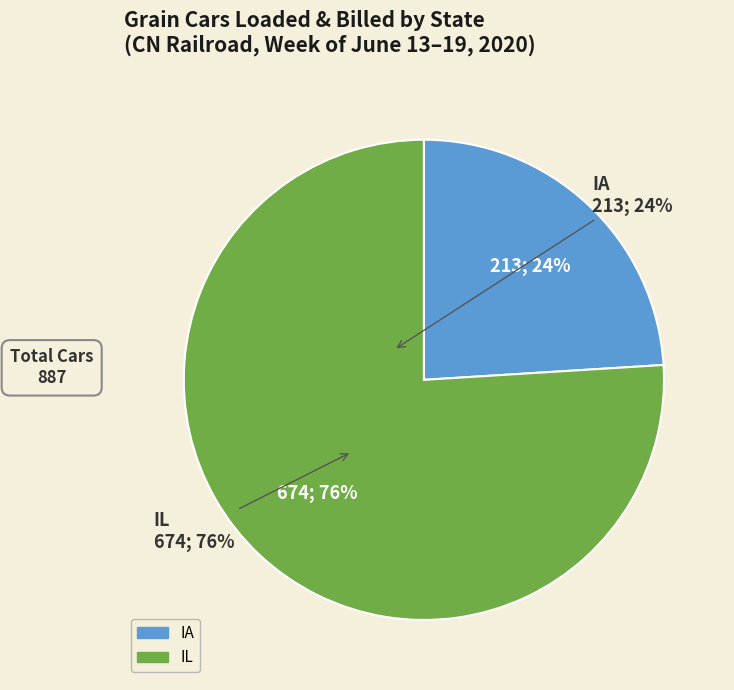

How many segments does this pie chart have?

2